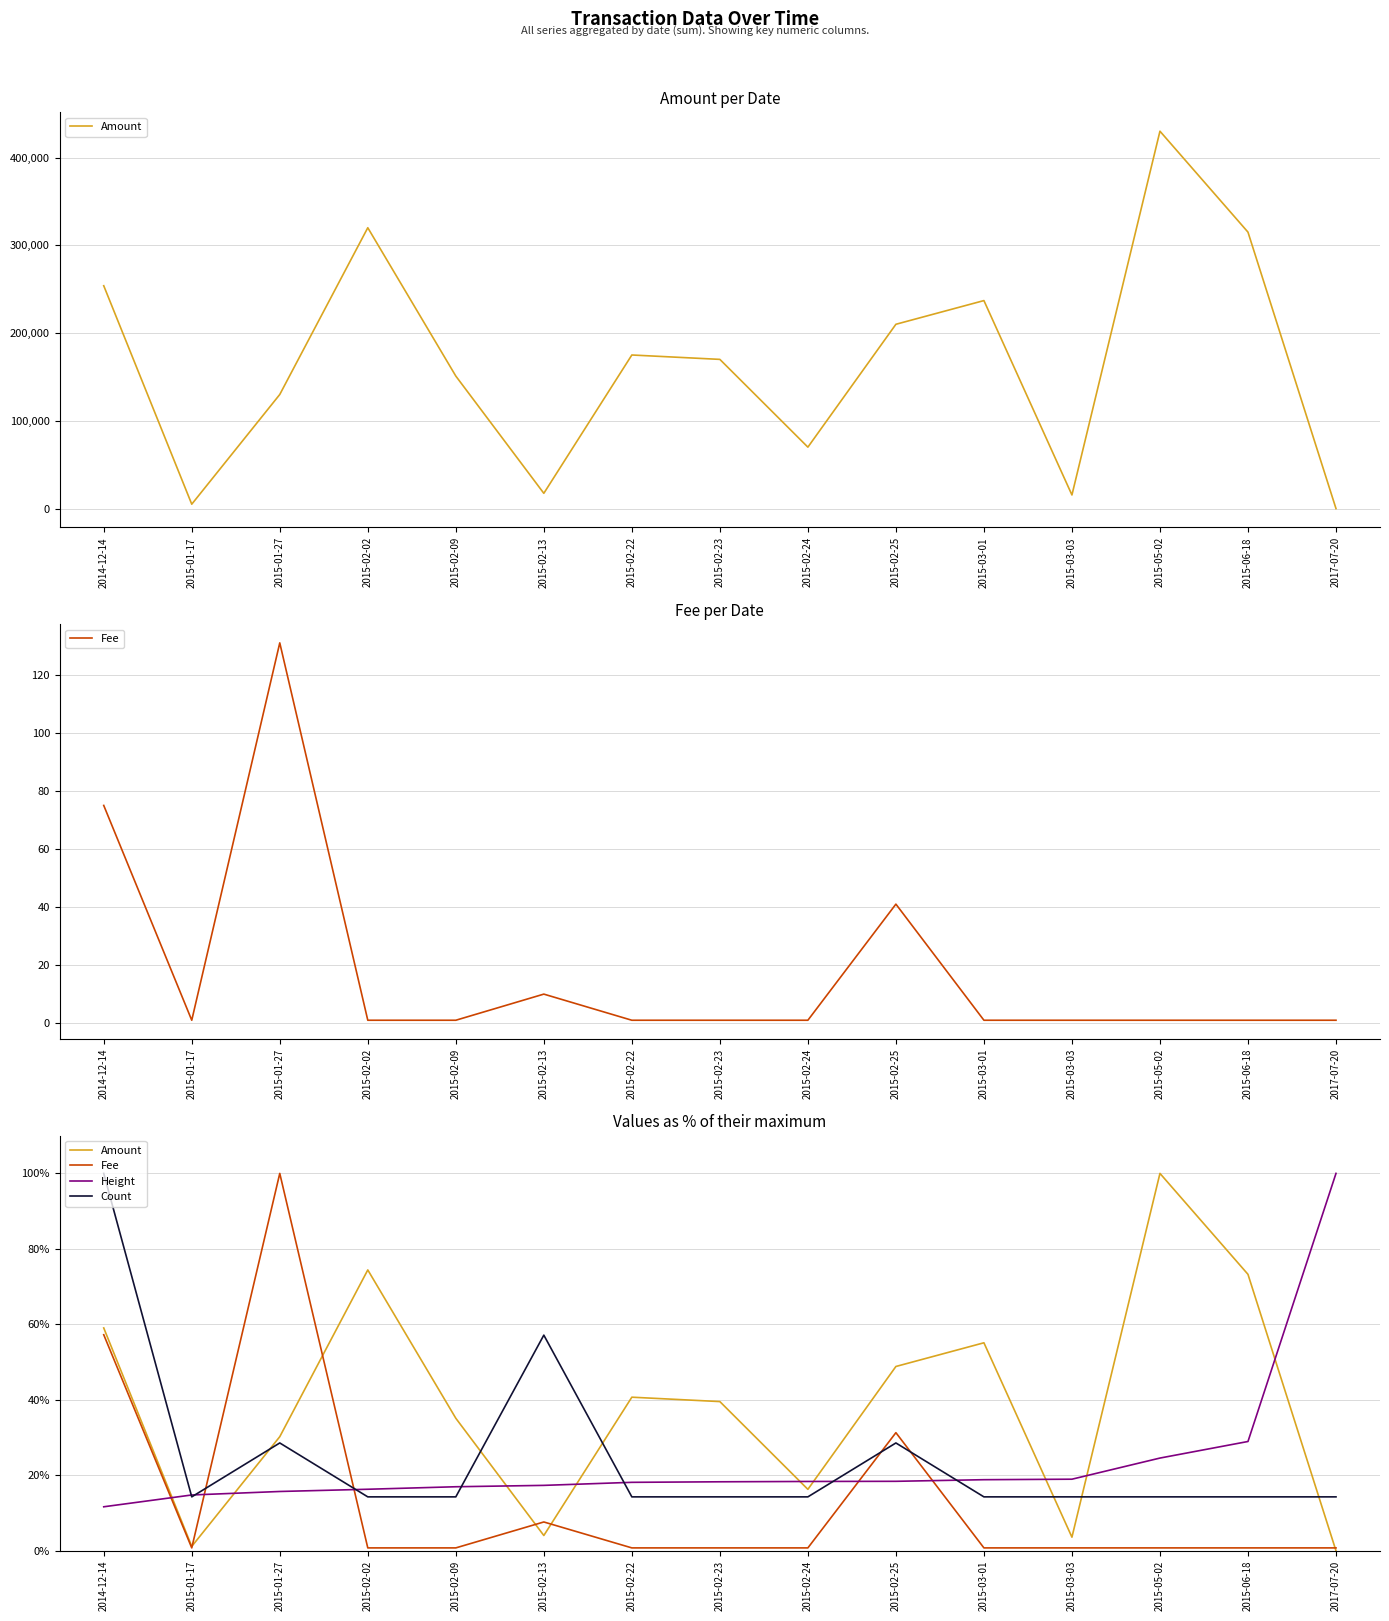

What is the sum of the Fee values at 2015-02-23 and 2015-01-27?

100.8